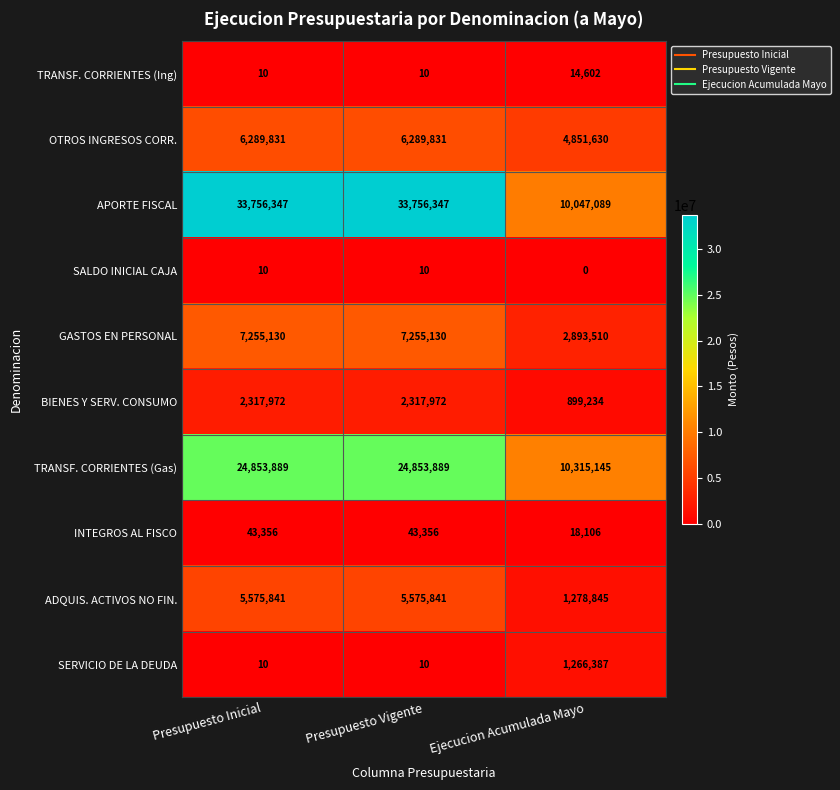

What is the maximum value for ADQUIS. ACTIVOS NO FIN.?

5575841